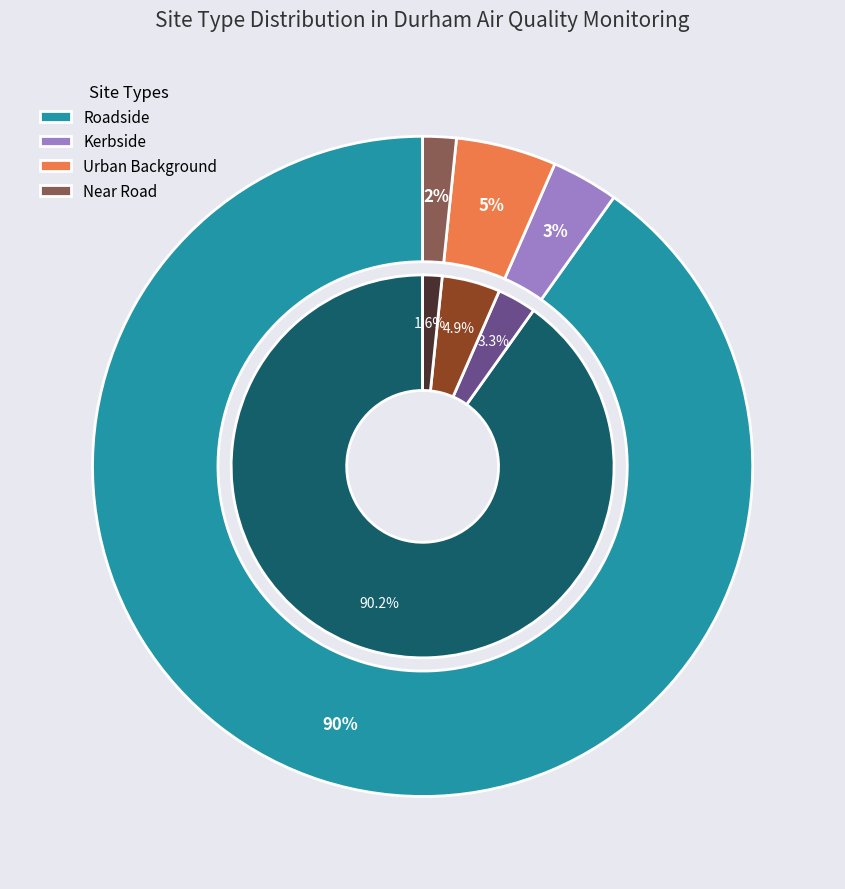

What is the smallest slice in the pie chart?

Near Road